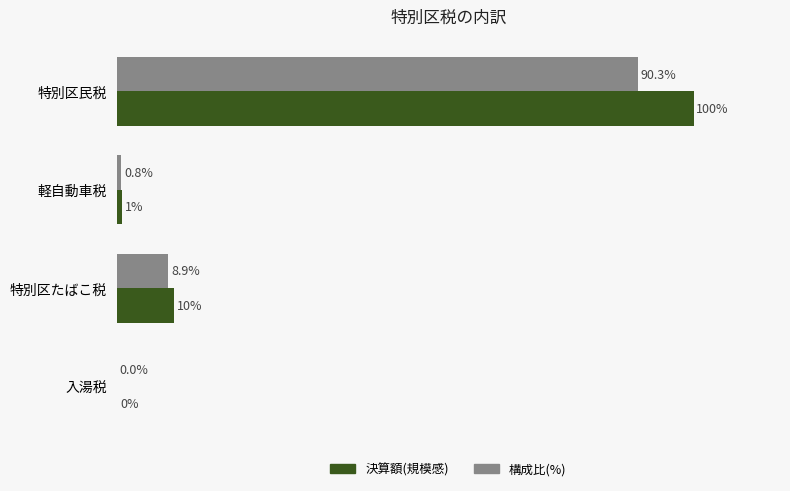

Which label corresponds to the largest value in the chart?

特別区民税